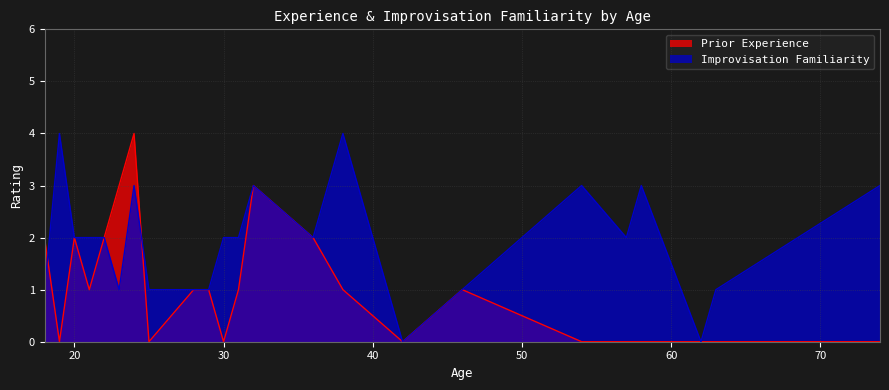

Is the value of Improvisation Familiarity at 18 greater than the value of Prior Experience at 32?

No